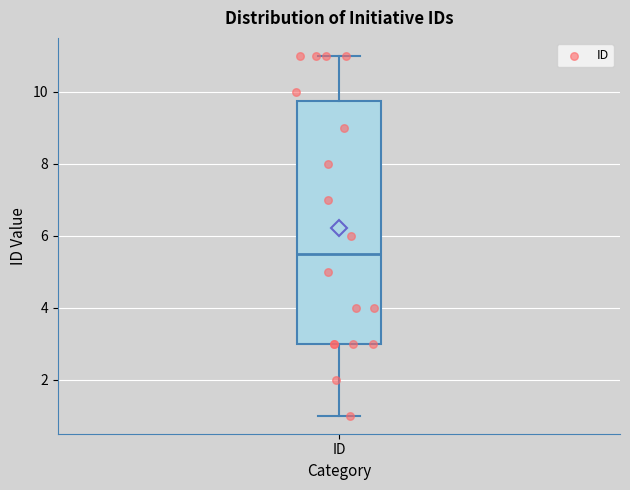

Where is the upper edge of the box for ID on the y-axis? The values are not printed on the chart, so give them approximately, as read against the axis.

9.8